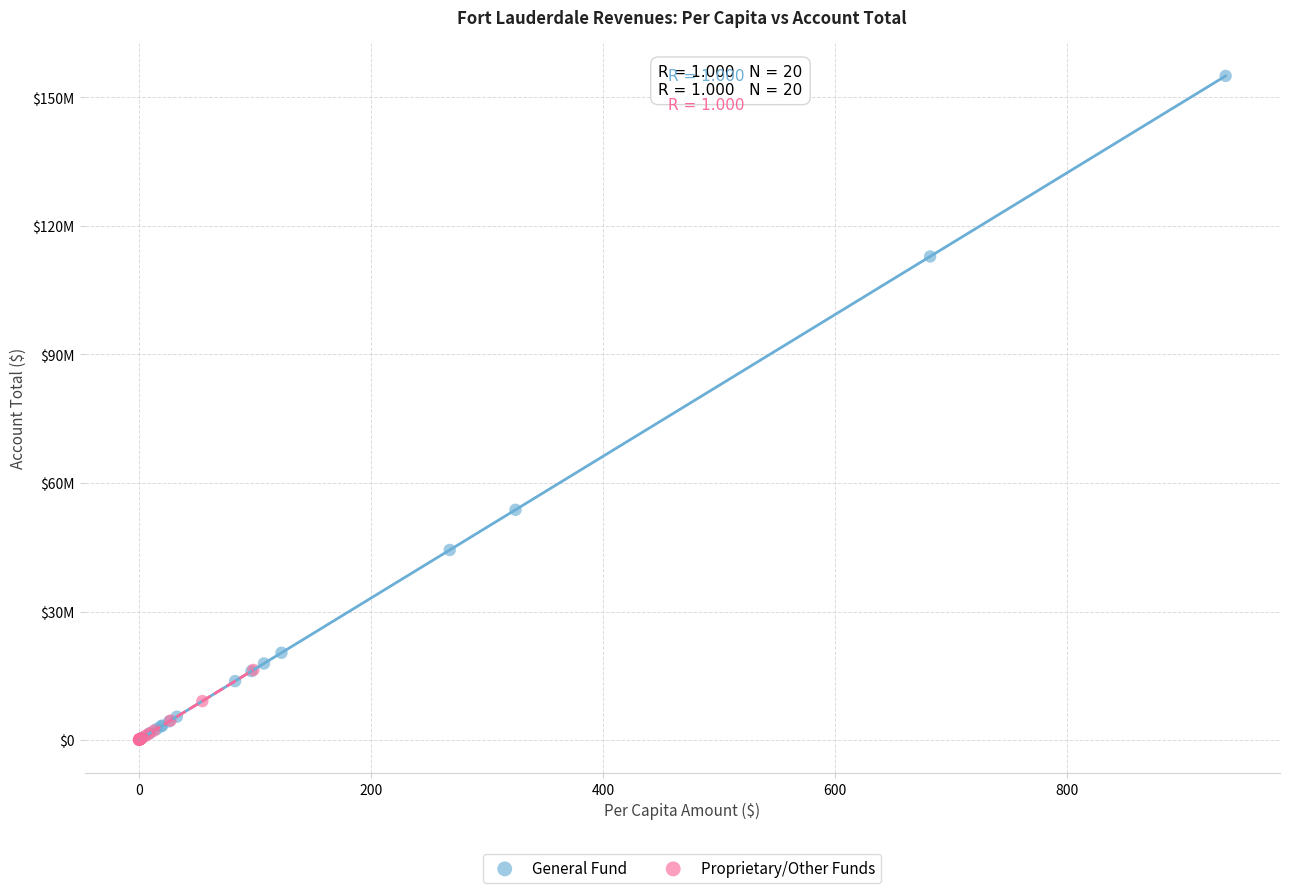

What are all the series names shown in the legend?

General Fund, Proprietary/Other Funds